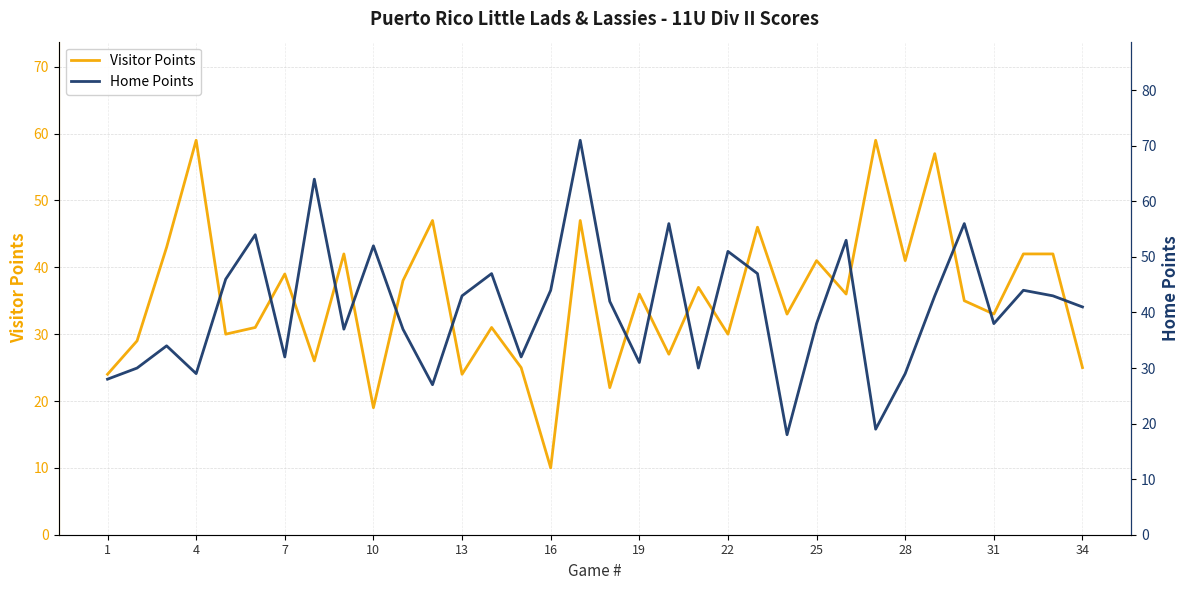

What are all the series names shown in the legend?

Visitor Points, Home Points